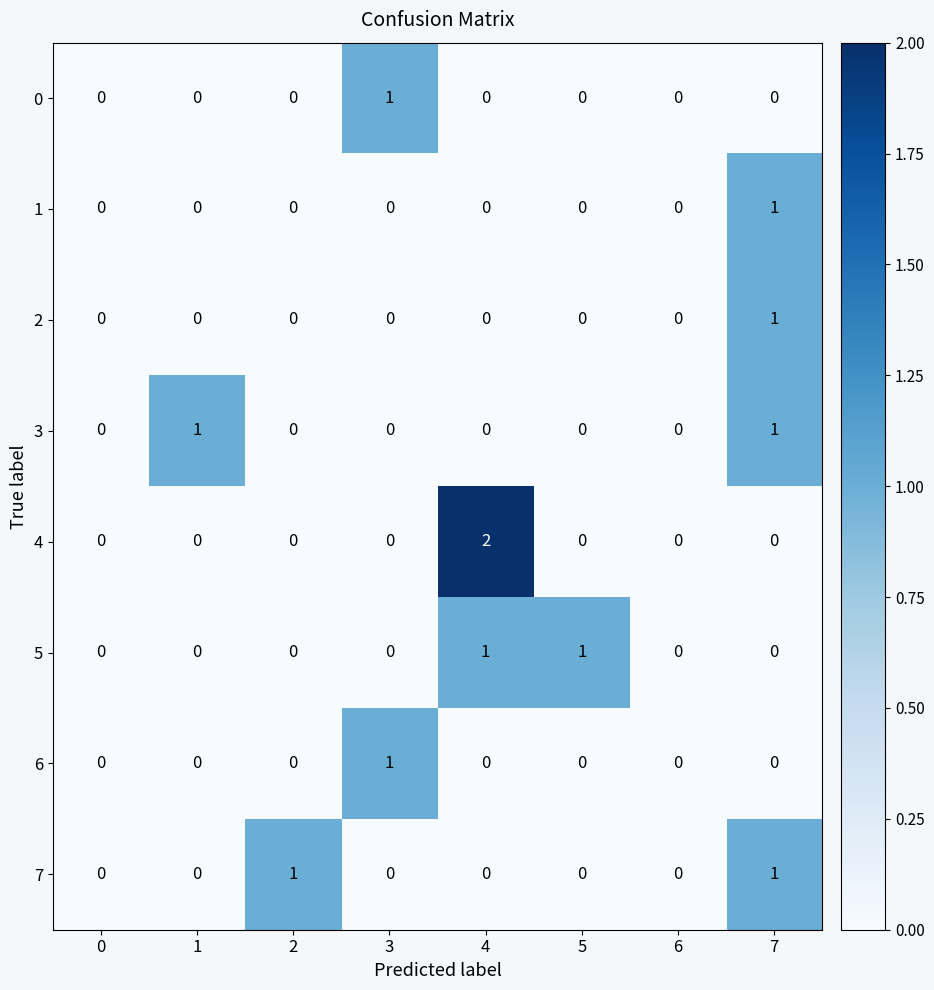

How many positive values does the 6 series have?

1